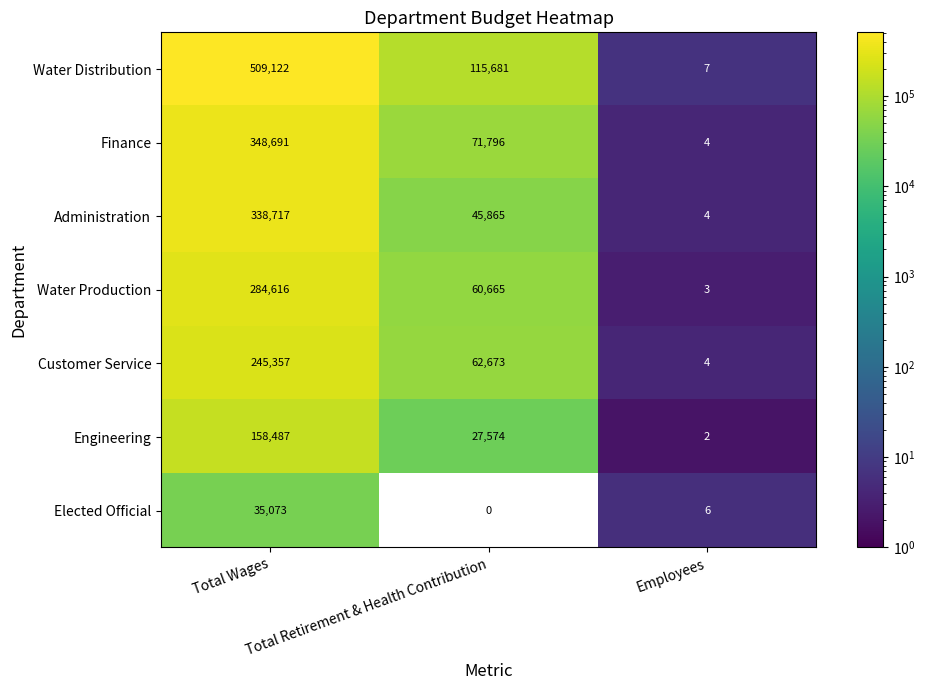

How many Finance values are between 4 and 348691?

3